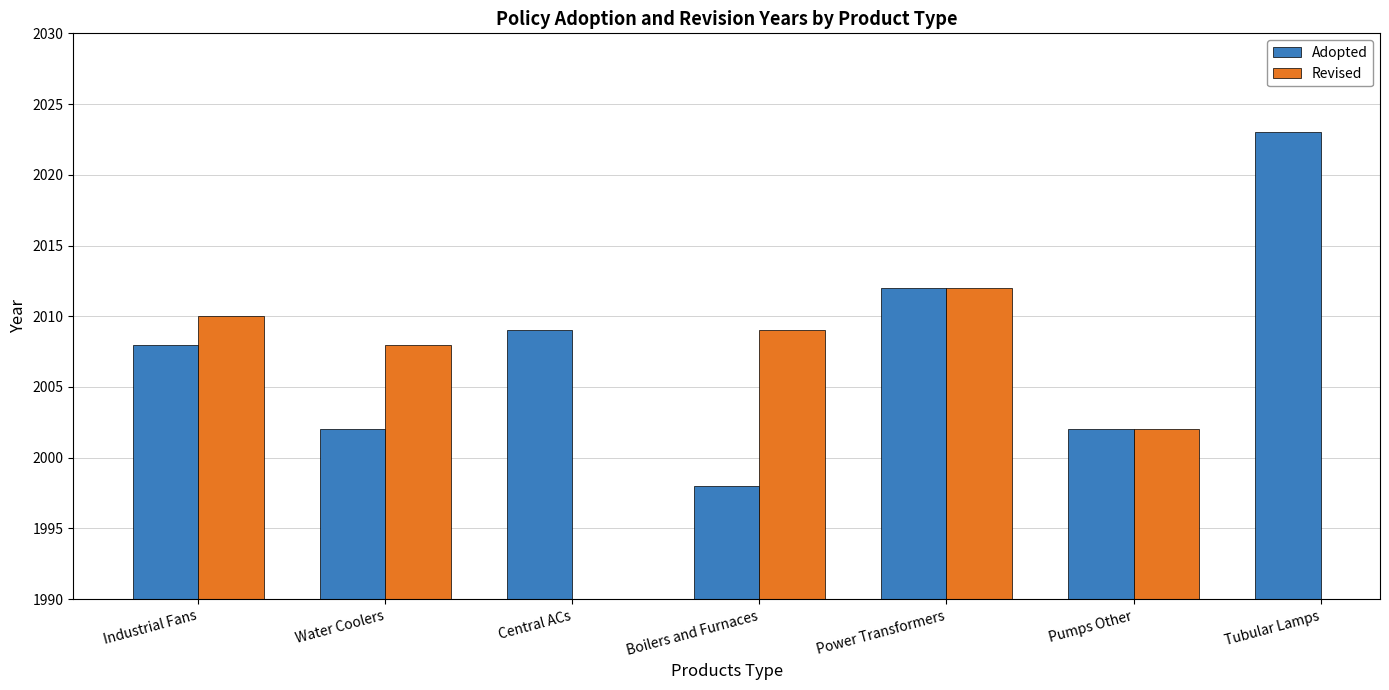

Which series has the largest total across all categories?

Adopted